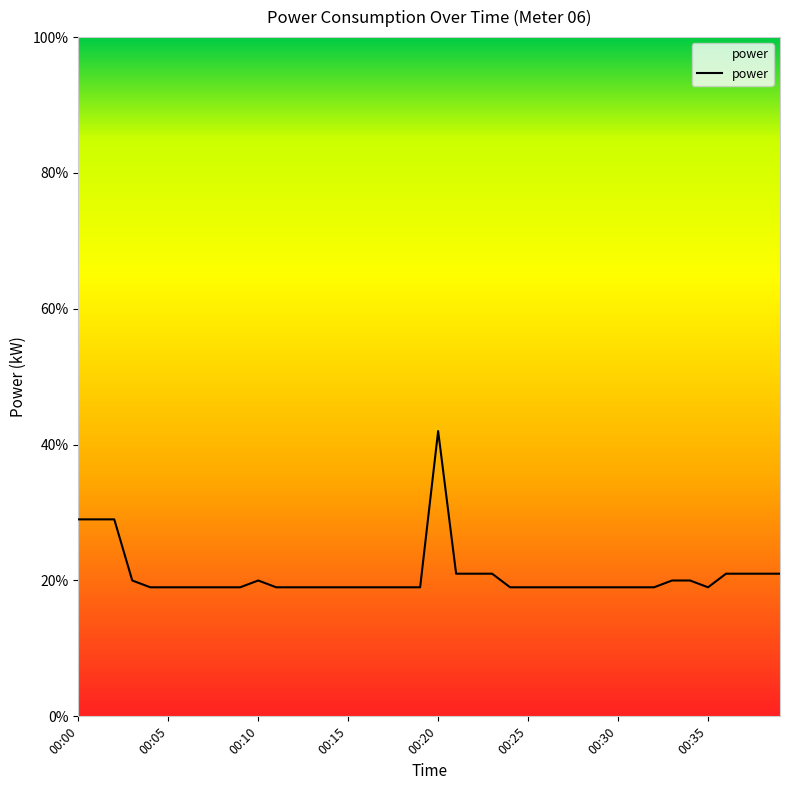

Rank the categories by value from lowest to highest.

00:04, 00:05, 00:06, 00:07, 00:08, 00:09, 00:11, 00:12, 00:13, 00:14, 00:15, 00:16, 00:17, 00:18, 00:19, 00:24, 00:25, 00:26, 00:27, 00:28, 00:29, 00:30, 00:31, 00:32, 00:35, 00:03, 00:10, 00:33, 00:34, 00:21, 00:22, 00:23, 00:36, 00:37, 00:38, 00:39, 00:00, 00:01, 00:02, 00:20